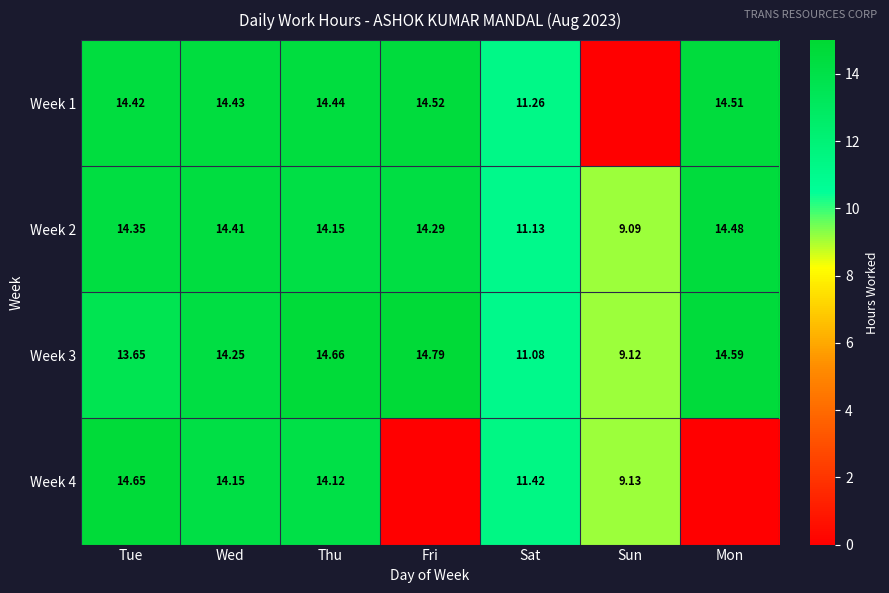

Is the value of Week 4 at Sat greater than the value of Week 3 at Sat?

Yes